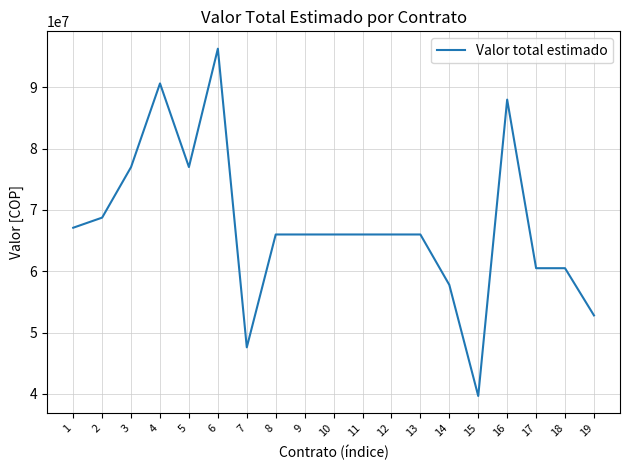

The value at 17 is 32184397. True or false?

False